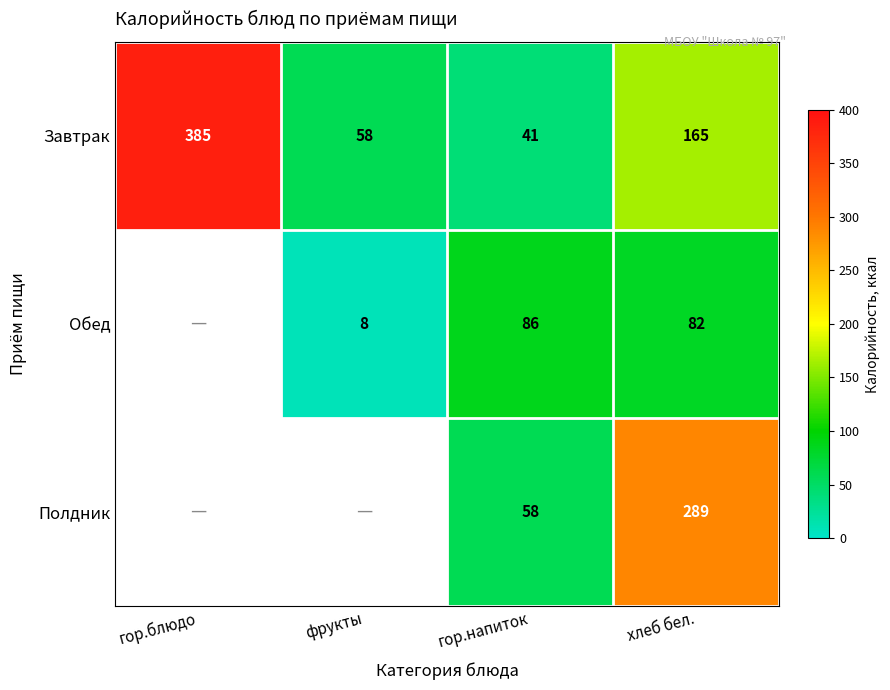

List the labels in order of Завтрак value, smallest first.

гор.напиток, фрукты, хлеб бел., гор.блюдо